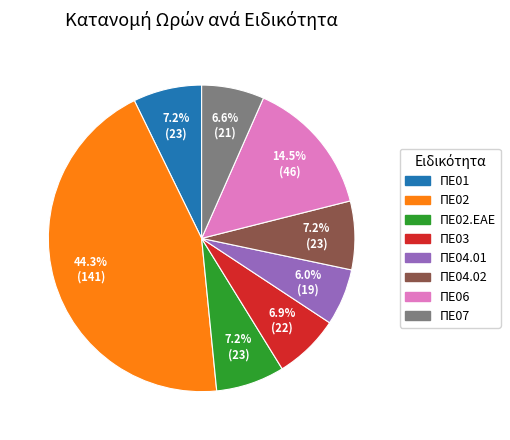

Is ΠΕ04.02 the majority of the pie?

No